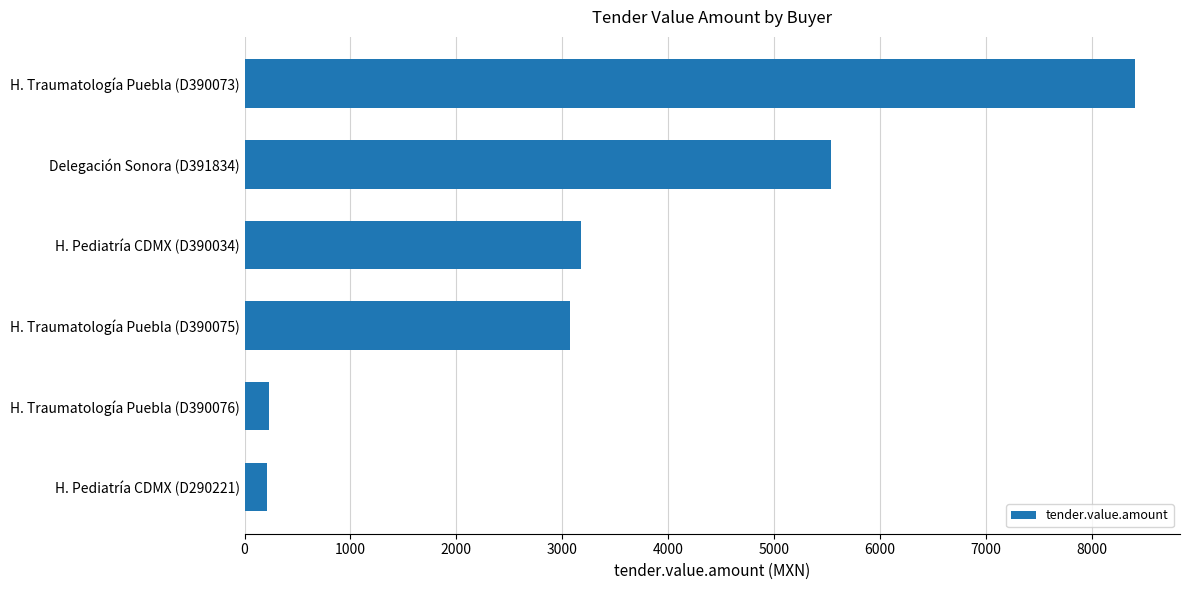

Count the number of values greater than 3172.

3